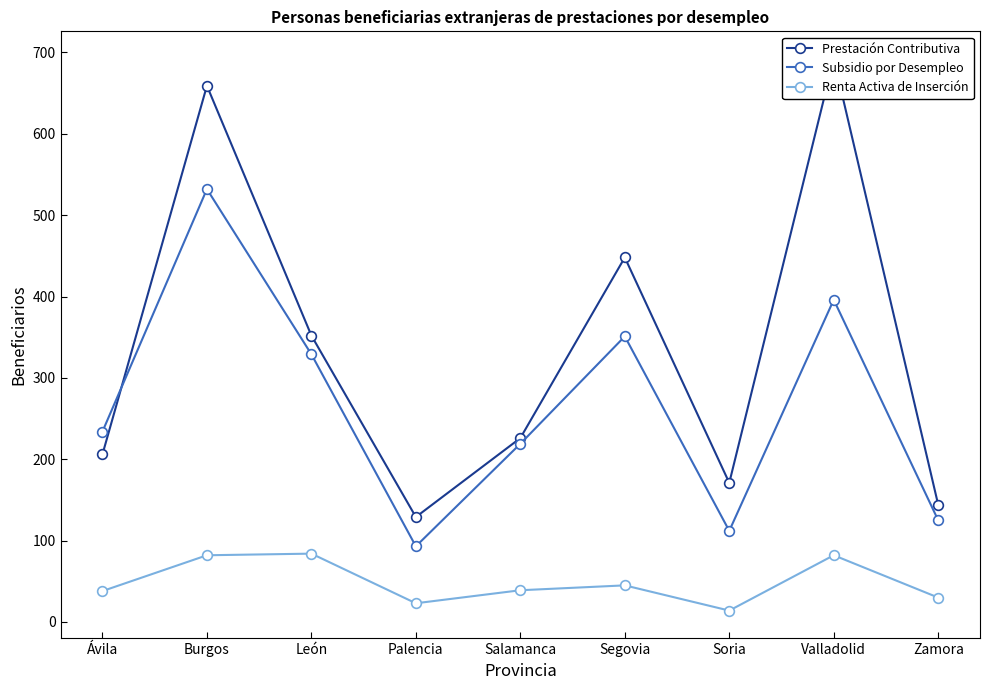

Which has a higher value, Soria or Salamanca?

Salamanca